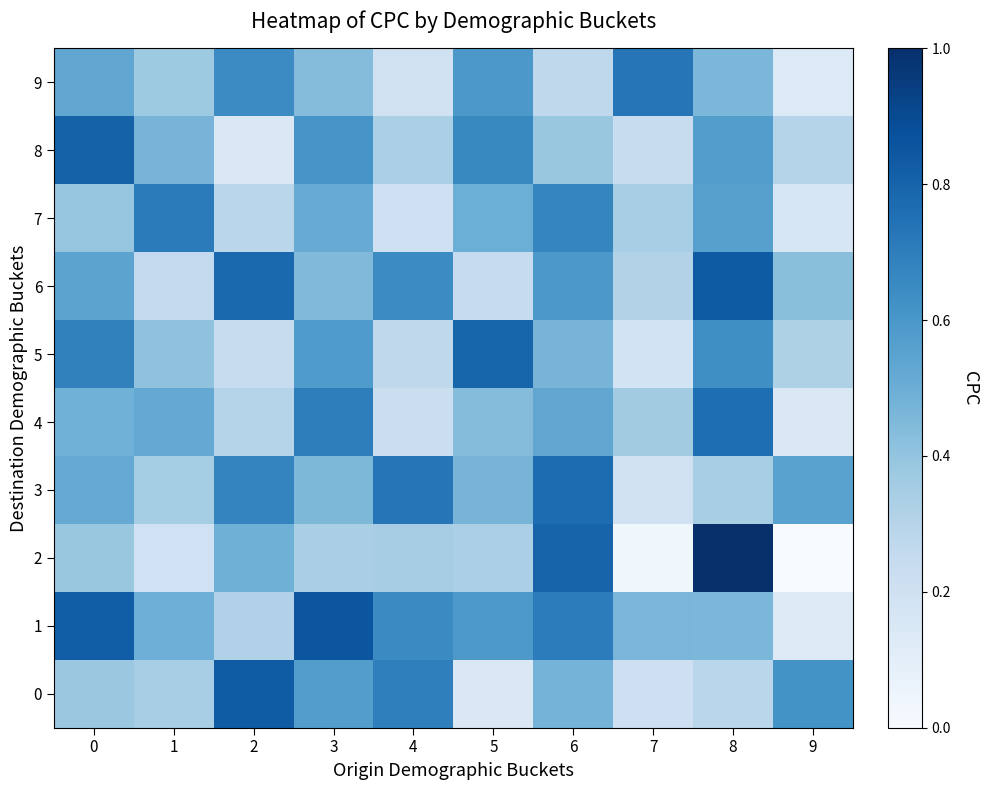

List the series in order of their peak value, lowest first.

7, 9, 4, 3, 5, 8, 0, 6, 1, 2